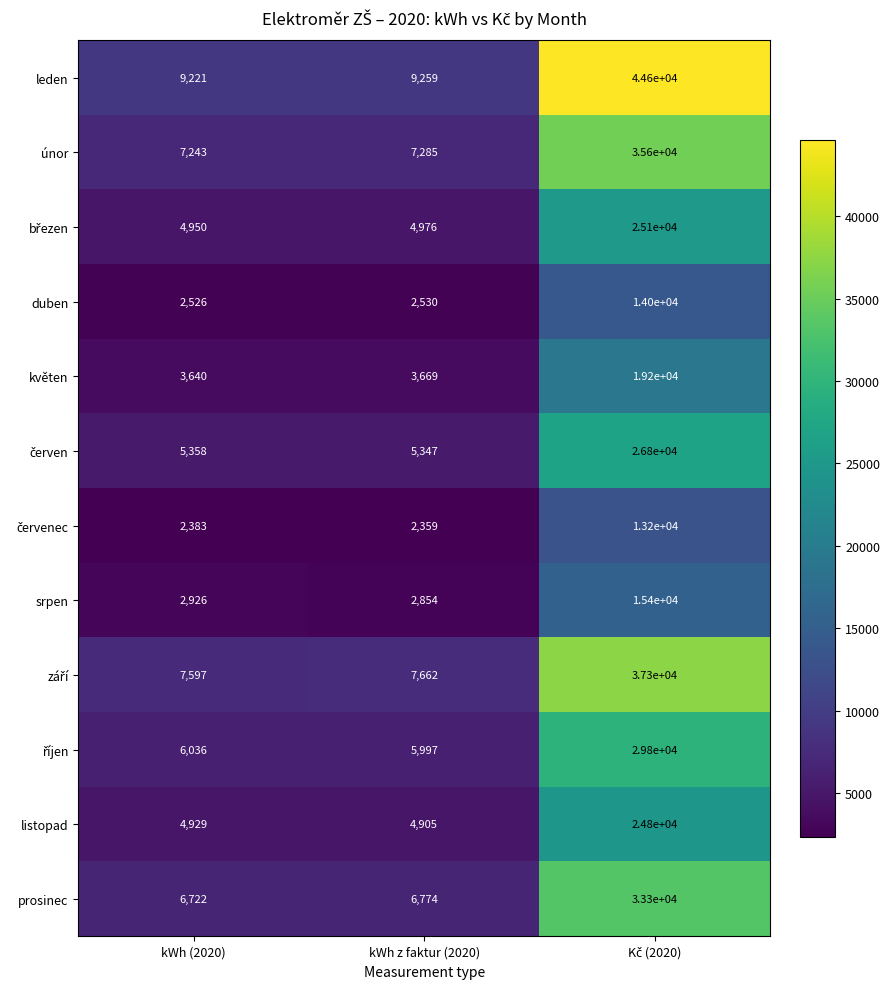

What is the highest value of the duben series?

14000